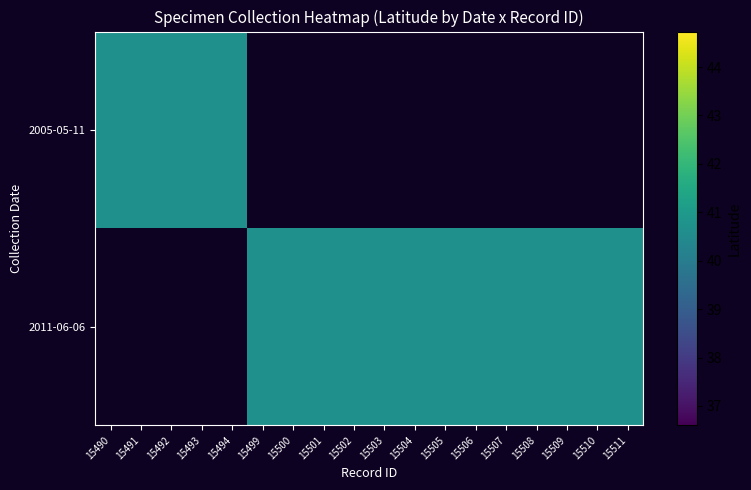

What is the total value across all series at 15510?

40.7